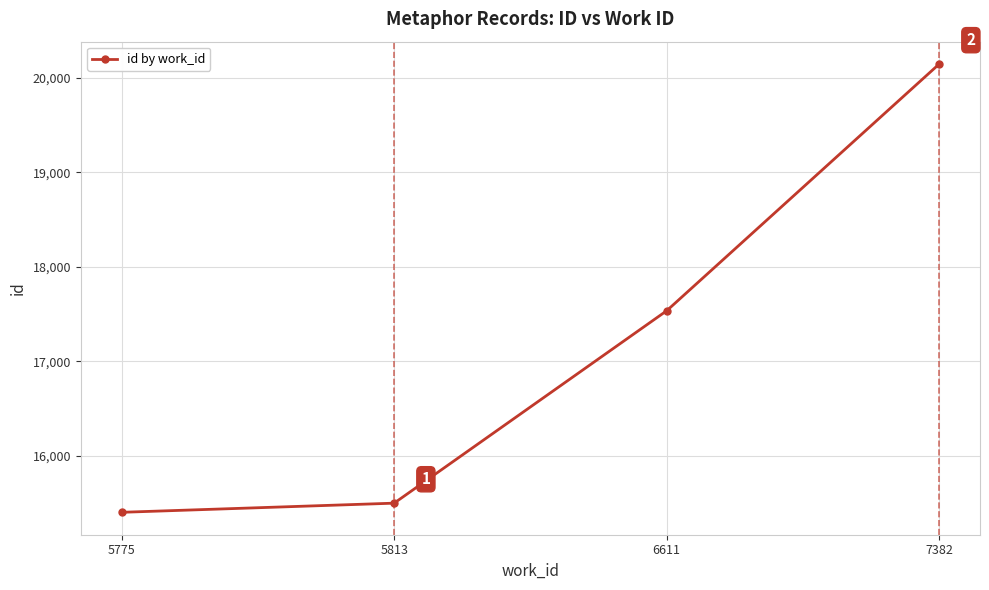

Count the number of data series in this chart.

1